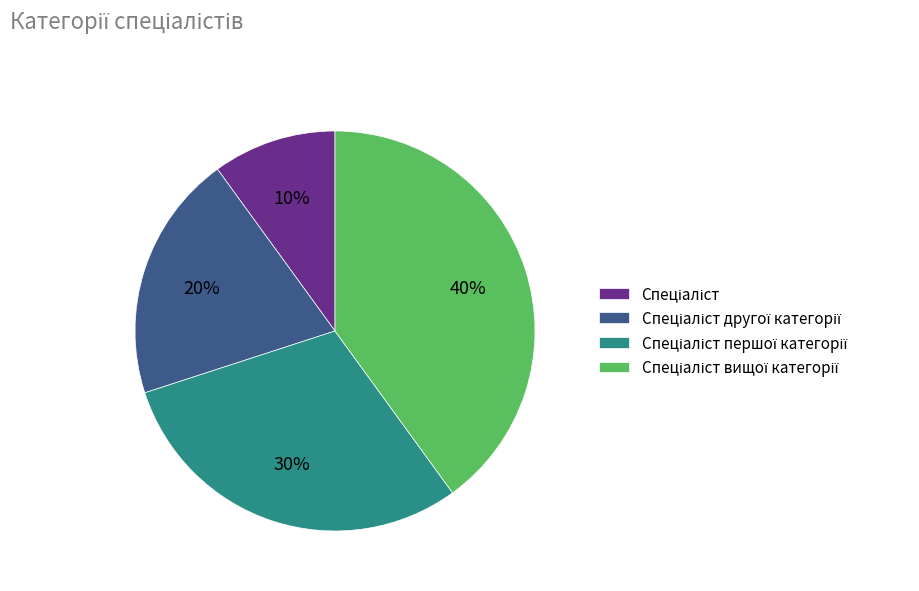

To the nearest percent, what is the difference between the largest and smallest slice percentages?

30%